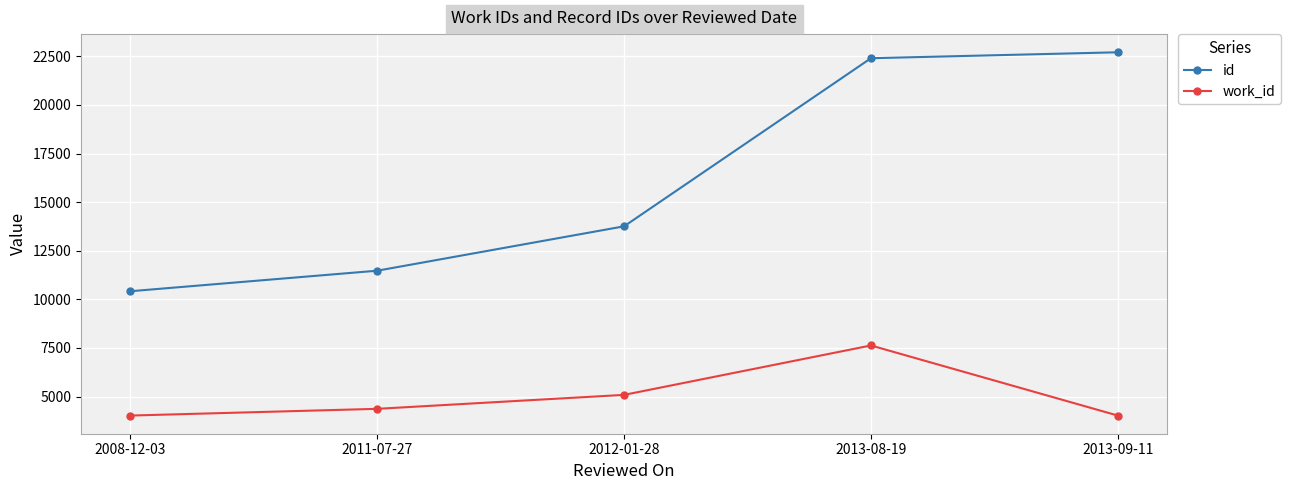

Which series changed the most between 2008-12-03 and 2013-08-19?

id